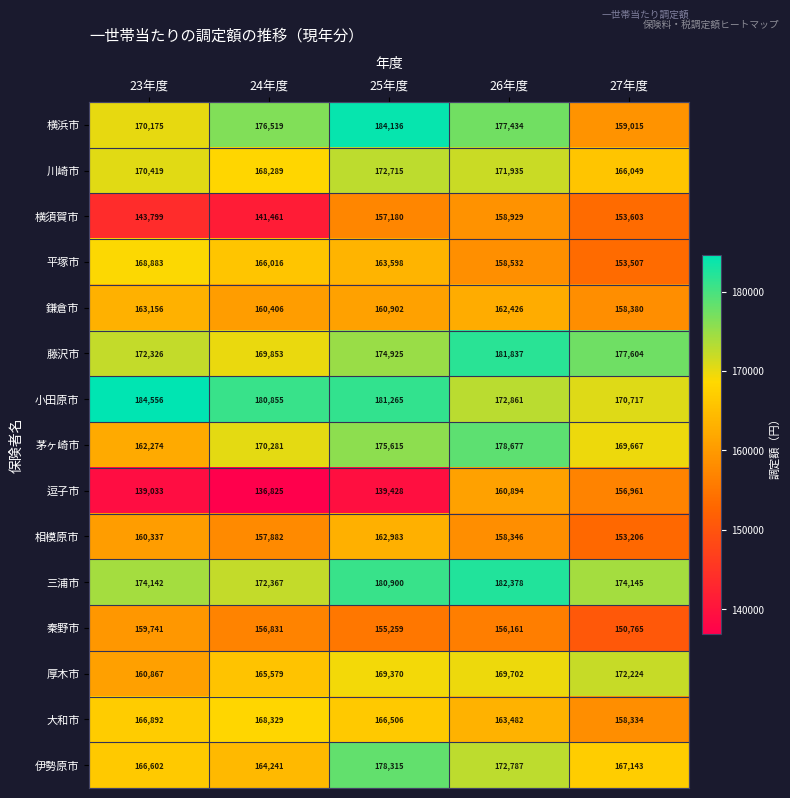

At which category is the sum across all series the highest?

26年度